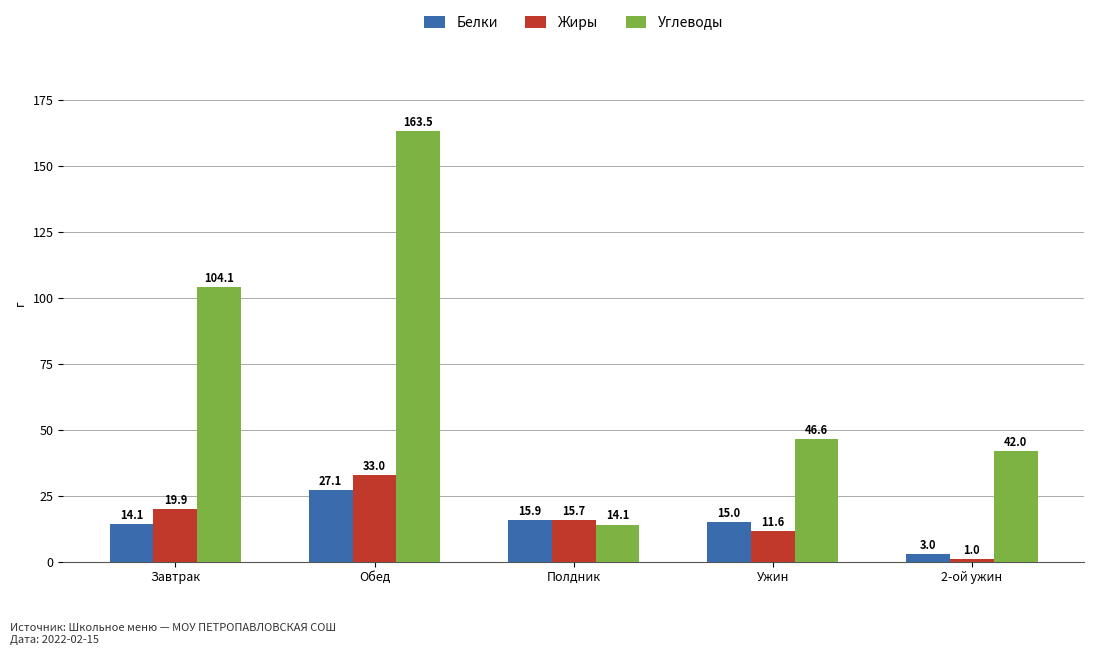

What is the value of the Жиры bar at the 4th from the left?

11.6